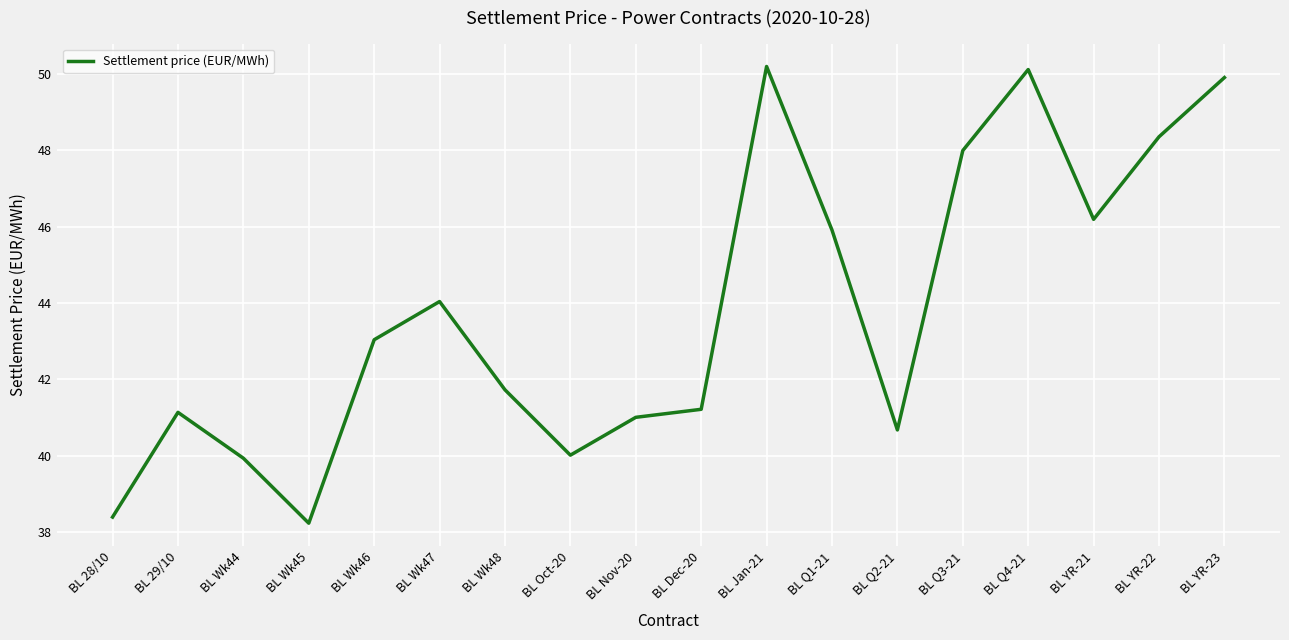

Is it true that the value at BL Jan-21 is 22.7?

False